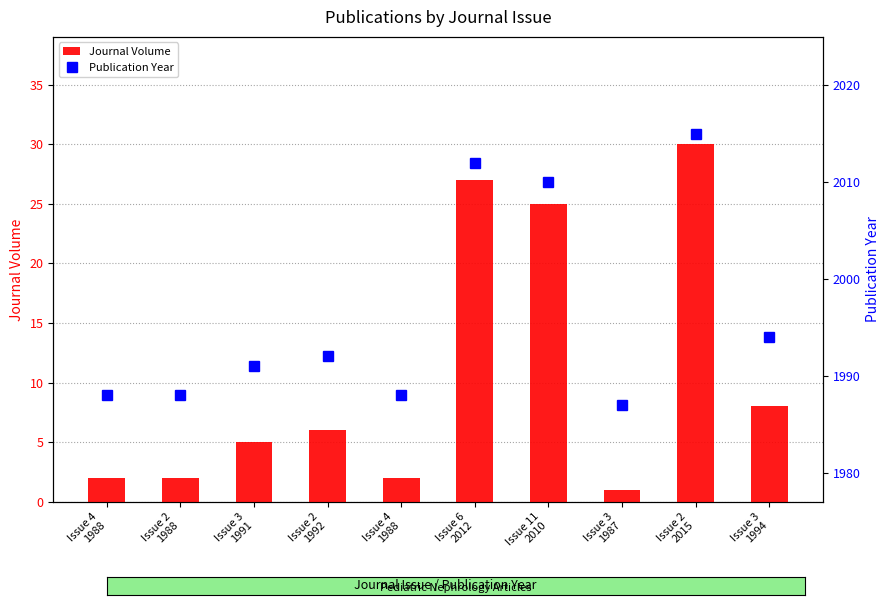

Where is Journal Volume nearest to the value 15?

Issue 3
1994